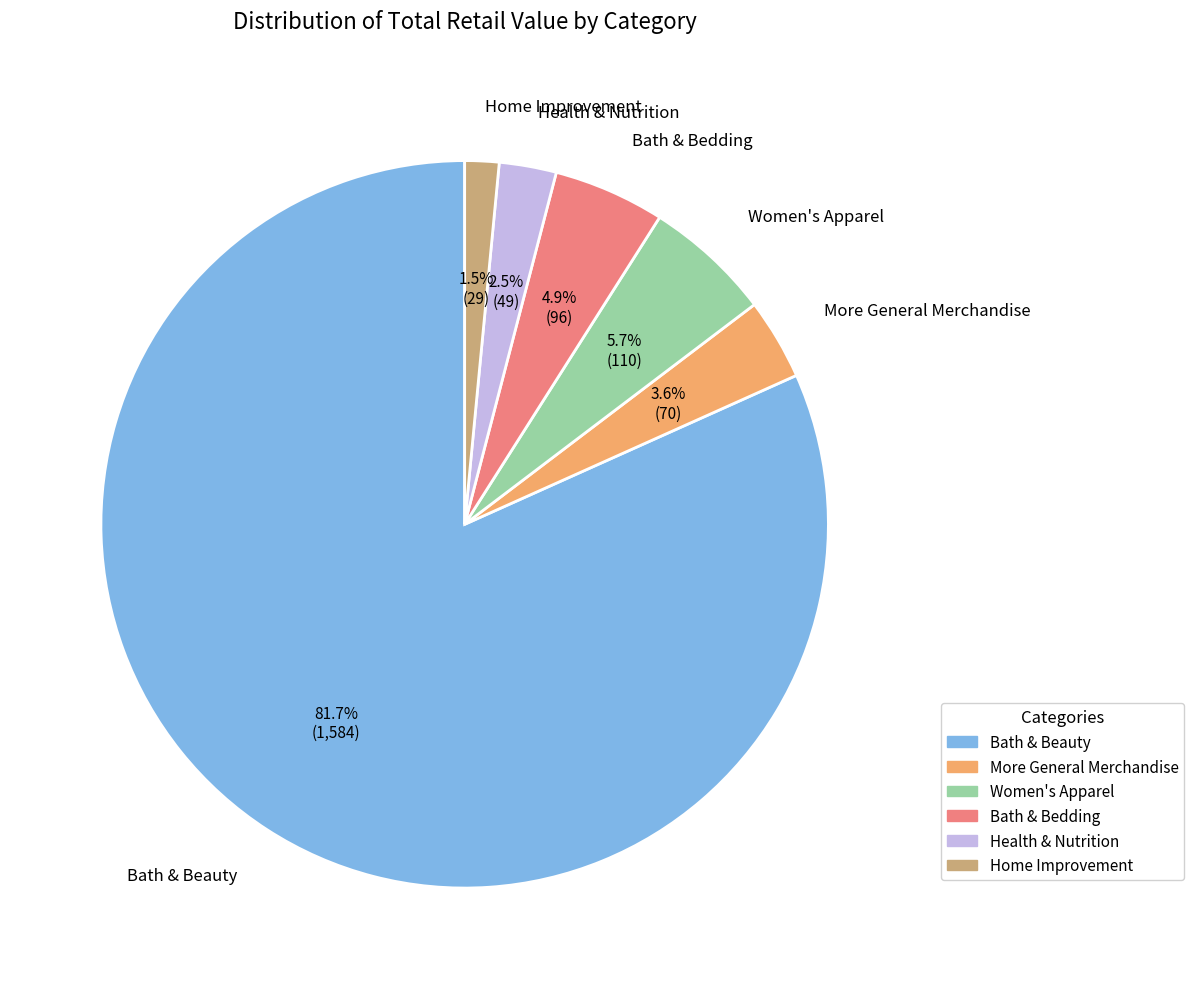

To the nearest percent, what is the average slice percentage?

17%